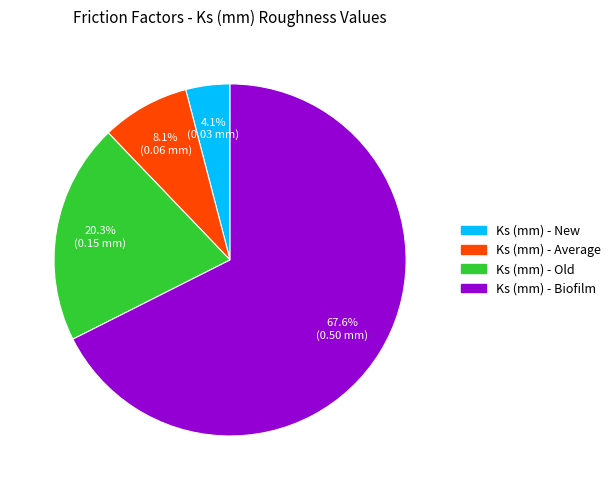

True or false: Ks (mm) - New accounts for 4% of the total.

True